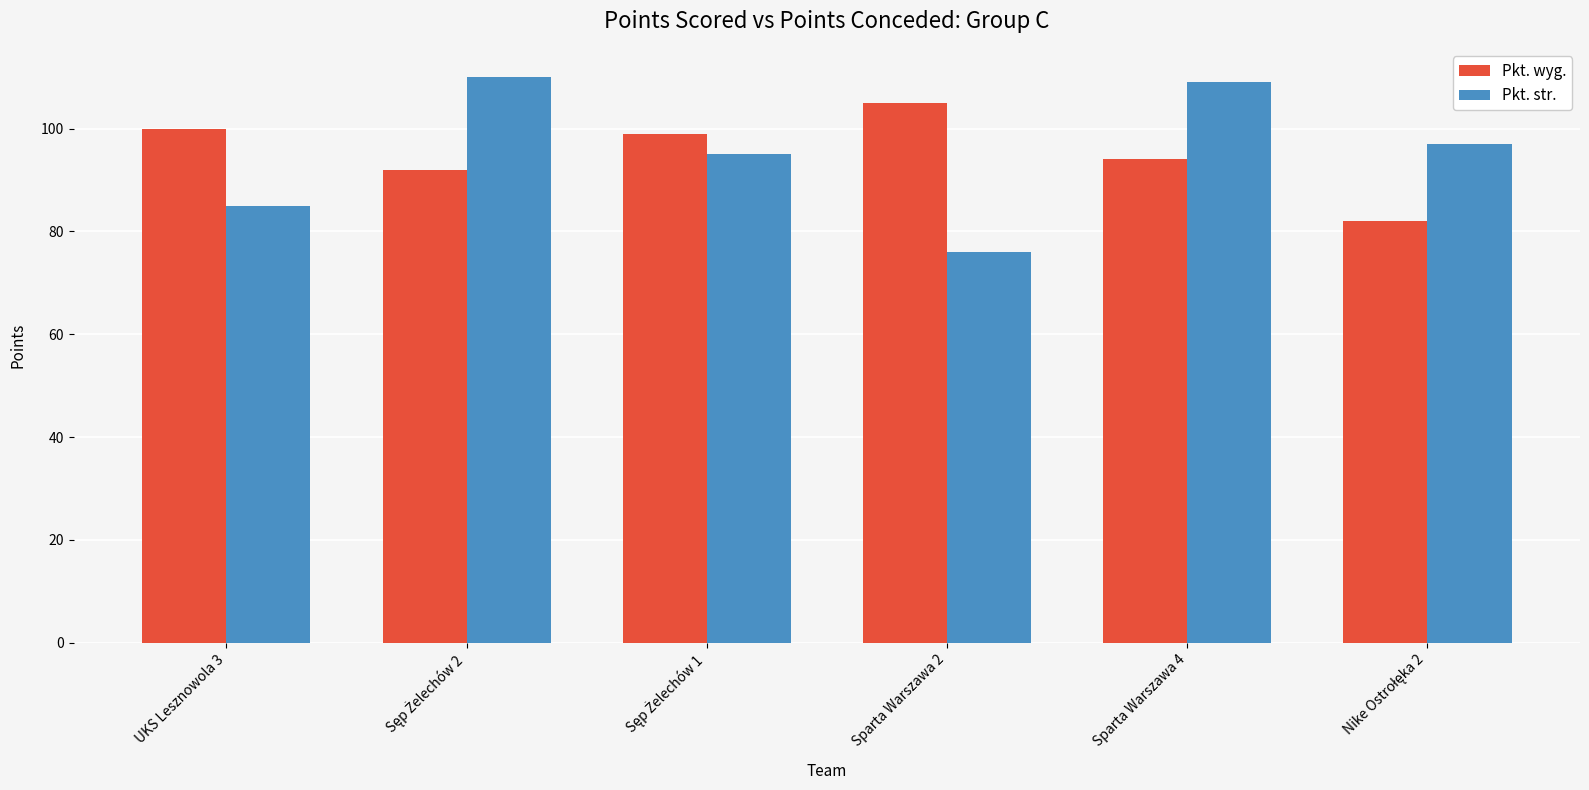

Rank the series at Sparta Warszawa 2 from highest to lowest value.

Pkt. wyg., Pkt. str.